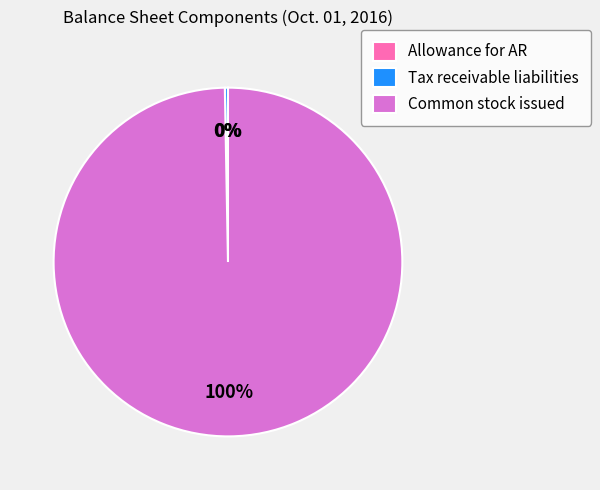

Which category has the biggest portion of the pie?

Common stock issued